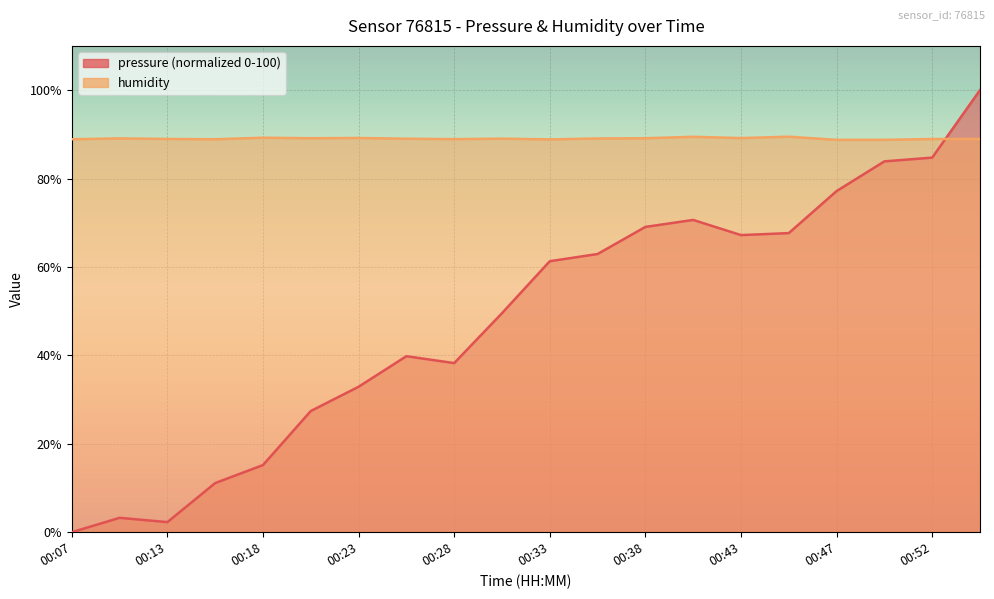

How many interior local valleys does the humidity series have?

5